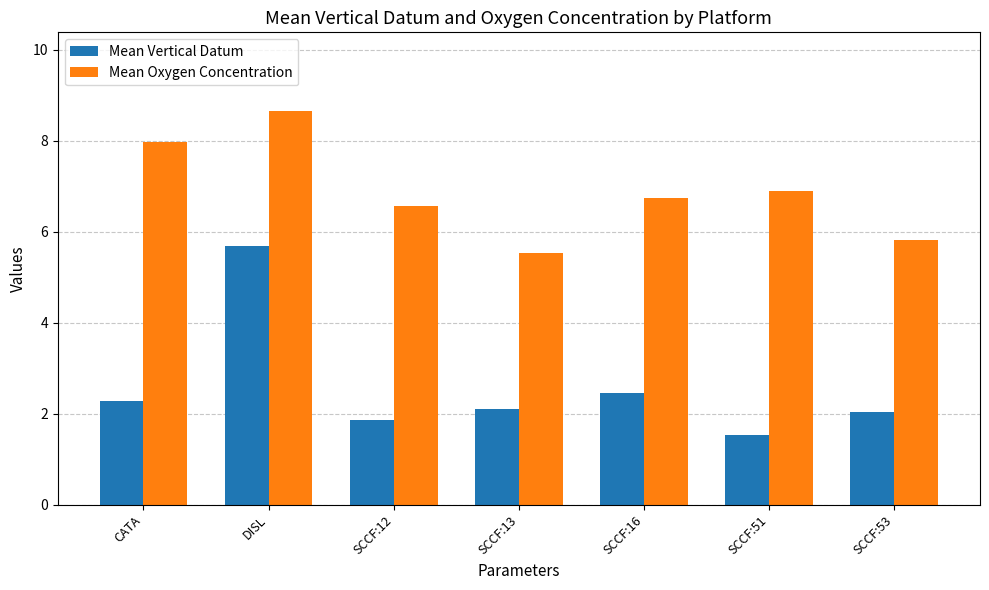

What is the sum of all Mean Vertical Datum values?

18.0